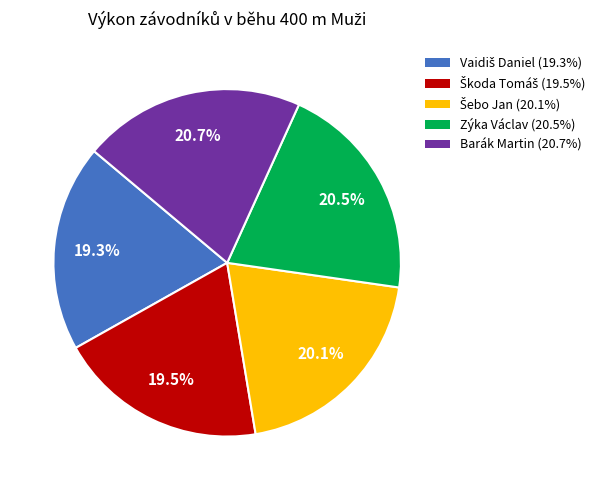

Approximately how many times larger is the value at Barák Martin compared to Zýka Václav?

1.0